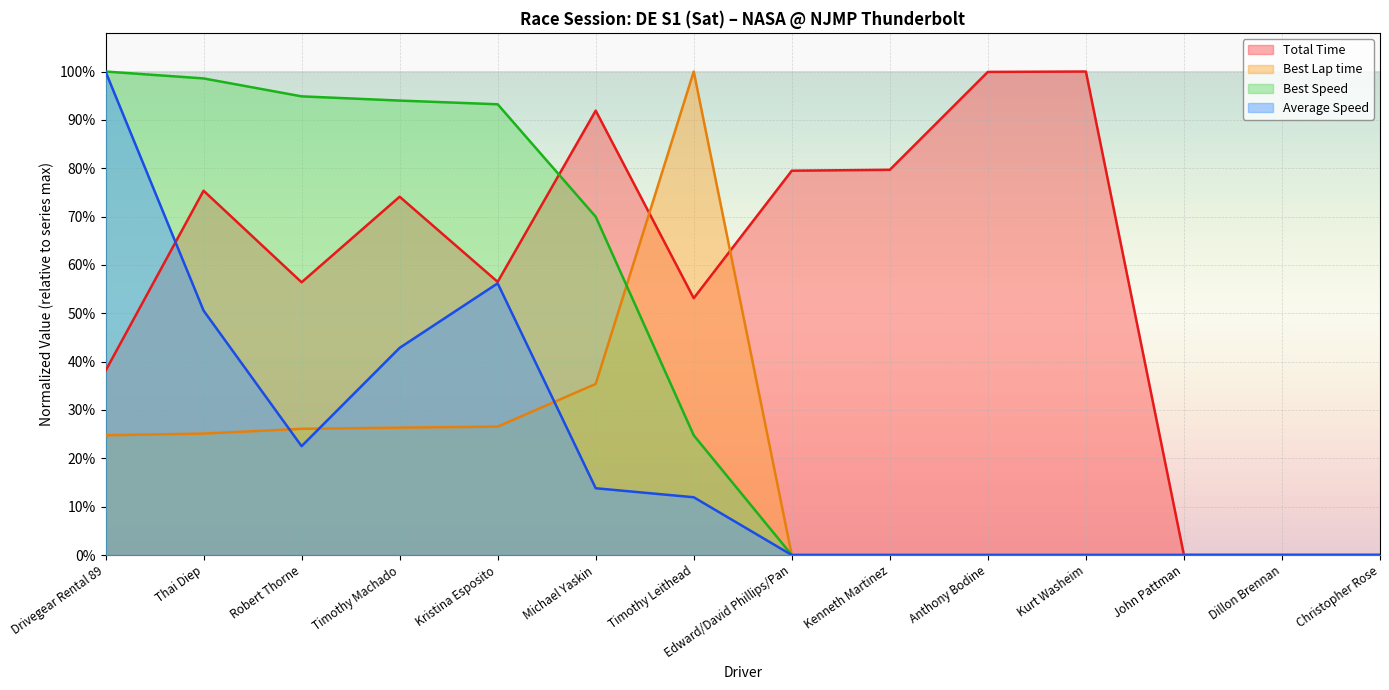

Reading left to right, what are all the values shown in this chart?

Total Time: Drivegear Rental 89=0.4	Thai Diep=0.8	Robert Thorne=0.6	Timothy Machado=0.7	Kristina Esposito=0.6	Michael Yaskin=0.9	Timothy Leithead=0.5	Edward/David Phillips/Pan=0.8	Kenneth Martinez=0.8	Anthony Bodine=1.0	Kurt Washeim=1.0	John Pattman=0.0	Dillon Brennan=0.0	Christopher Rose=0.0
Best Lap time: Drivegear Rental 89=0.2	Thai Diep=0.3	Robert Thorne=0.3	Timothy Machado=0.3	Kristina Esposito=0.3	Michael Yaskin=0.4	Timothy Leithead=1.0	Edward/David Phillips/Pan=0.0	Kenneth Martinez=0.0	Anthony Bodine=0.0	Kurt Washeim=0.0	John Pattman=0.0	Dillon Brennan=0.0	Christopher Rose=0.0
Best Speed: Drivegear Rental 89=1.0	Thai Diep=1.0	Robert Thorne=0.9	Timothy Machado=0.9	Kristina Esposito=0.9	Michael Yaskin=0.7	Timothy Leithead=0.2	Edward/David Phillips/Pan=0.0	Kenneth Martinez=0.0	Anthony Bodine=0.0	Kurt Washeim=0.0	John Pattman=0.0	Dillon Brennan=0.0	Christopher Rose=0.0
Average Speed: Drivegear Rental 89=1.0	Thai Diep=0.5	Robert Thorne=0.2	Timothy Machado=0.4	Kristina Esposito=0.6	Michael Yaskin=0.1	Timothy Leithead=0.1	Edward/David Phillips/Pan=0.0	Kenneth Martinez=0.0	Anthony Bodine=0.0	Kurt Washeim=0.0	John Pattman=0.0	Dillon Brennan=0.0	Christopher Rose=0.0